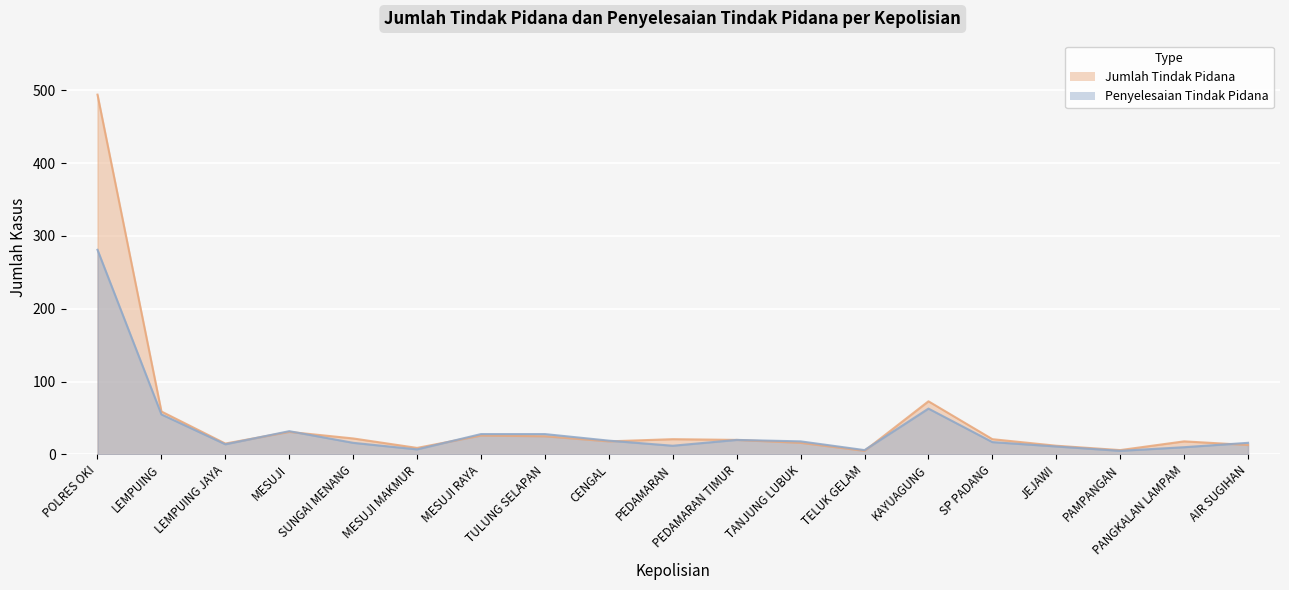

In Penyelesaian Tindak Pidana, how many points are higher than both neighbors (excluding endpoints)?

3